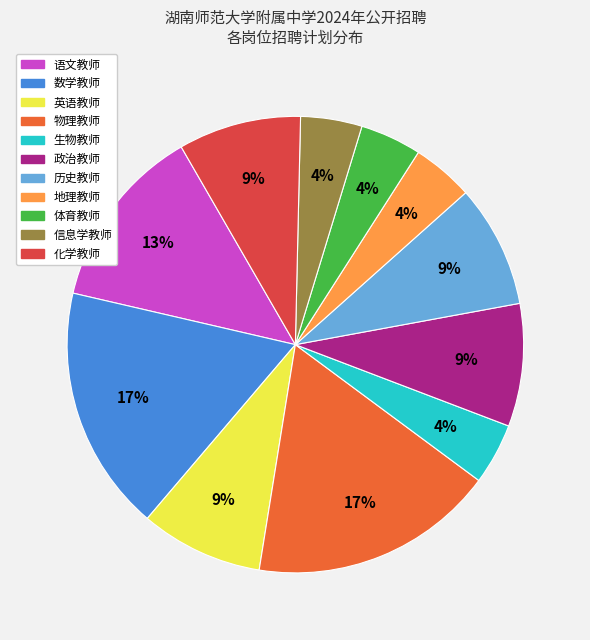

To the nearest percent, what is the difference between the largest and smallest slice percentages?

13%